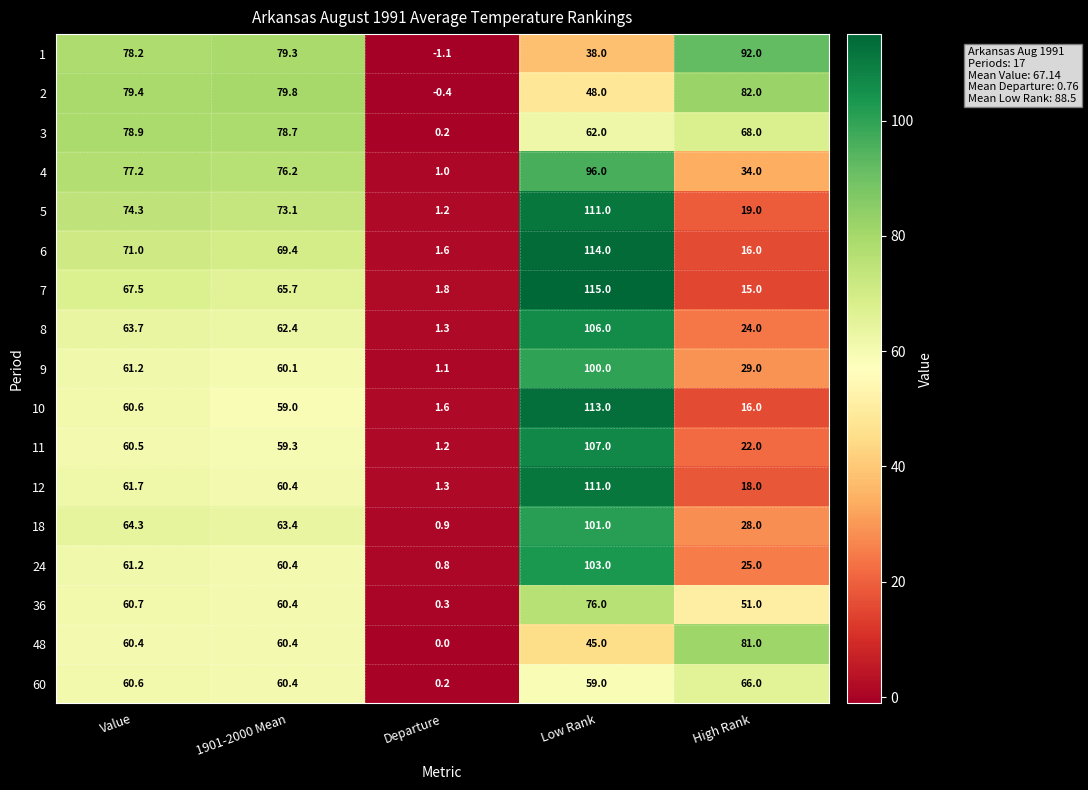

What is the difference between the highest and lowest values at High Rank?

77.0